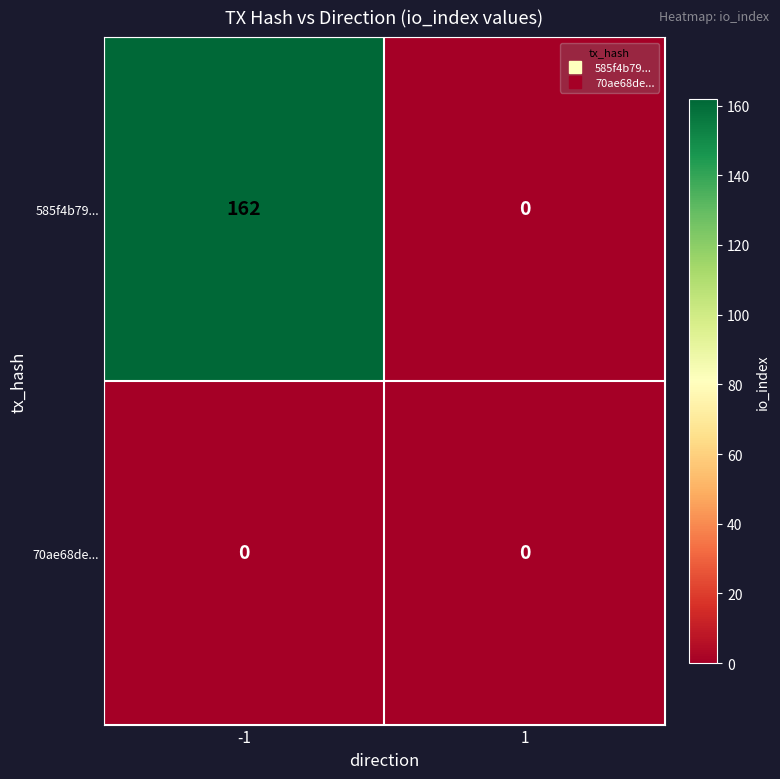

What is the greatest value displayed?

162